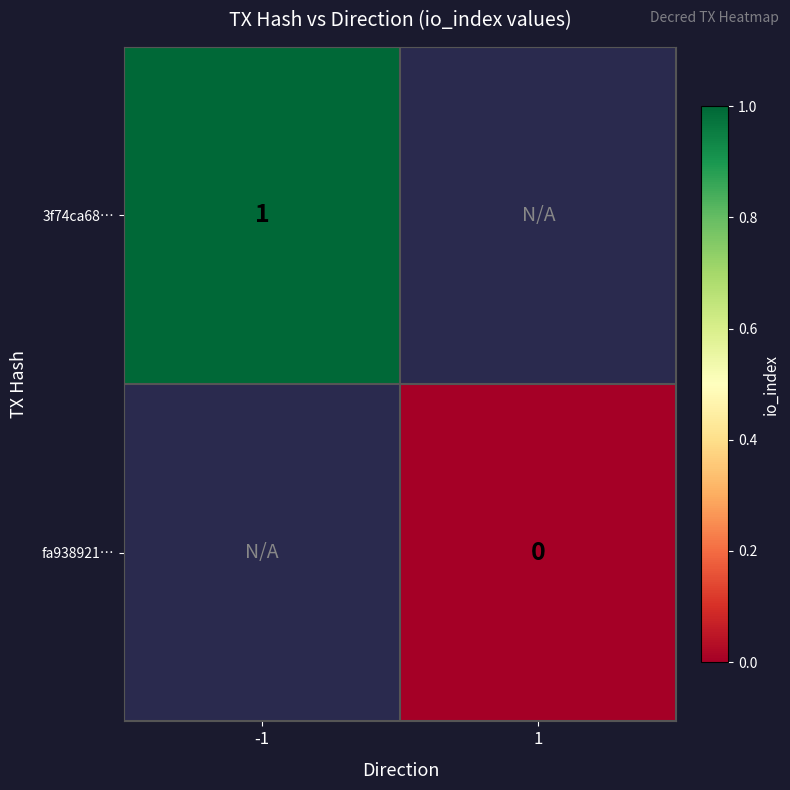

Is it true that 3f74ca68… equals 0 at -1?

False